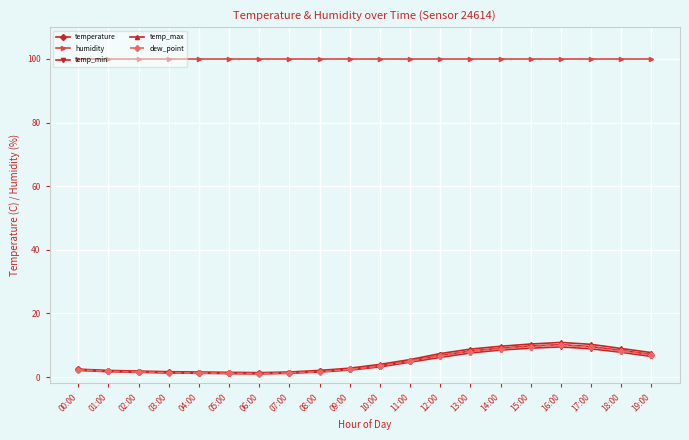

In temp_max, how many points are lower than both neighbors (excluding endpoints)?

1